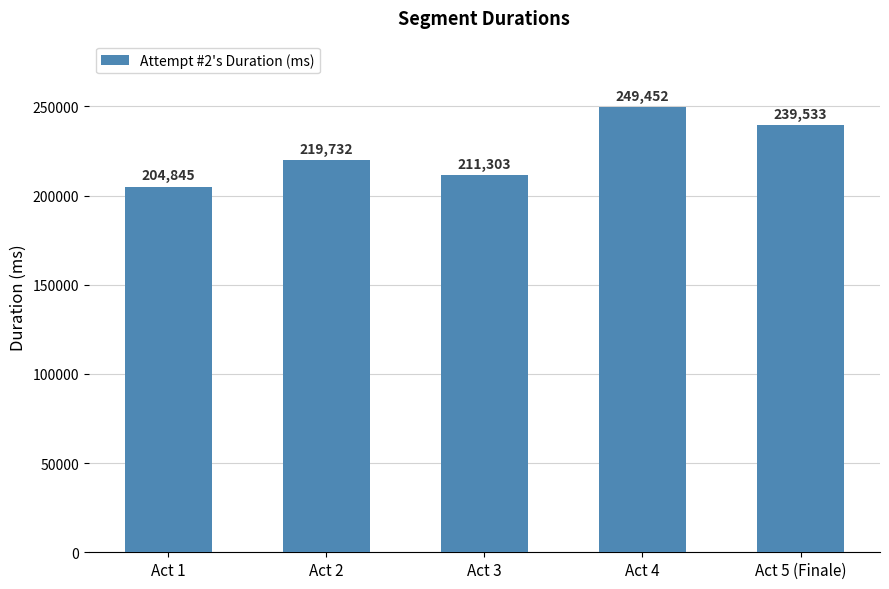

Rank the categories by value from highest to lowest.

Act 4, Act 5 (Finale), Act 2, Act 3, Act 1